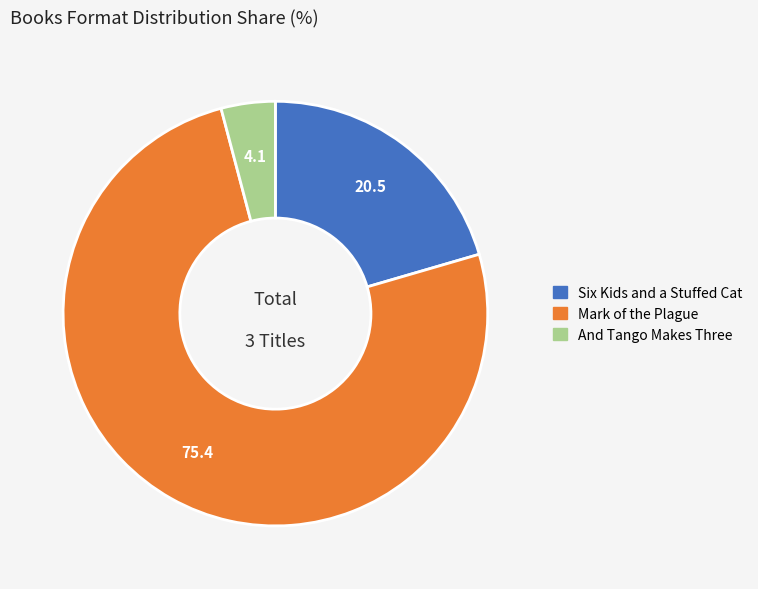

How many slices are in this pie chart?

3